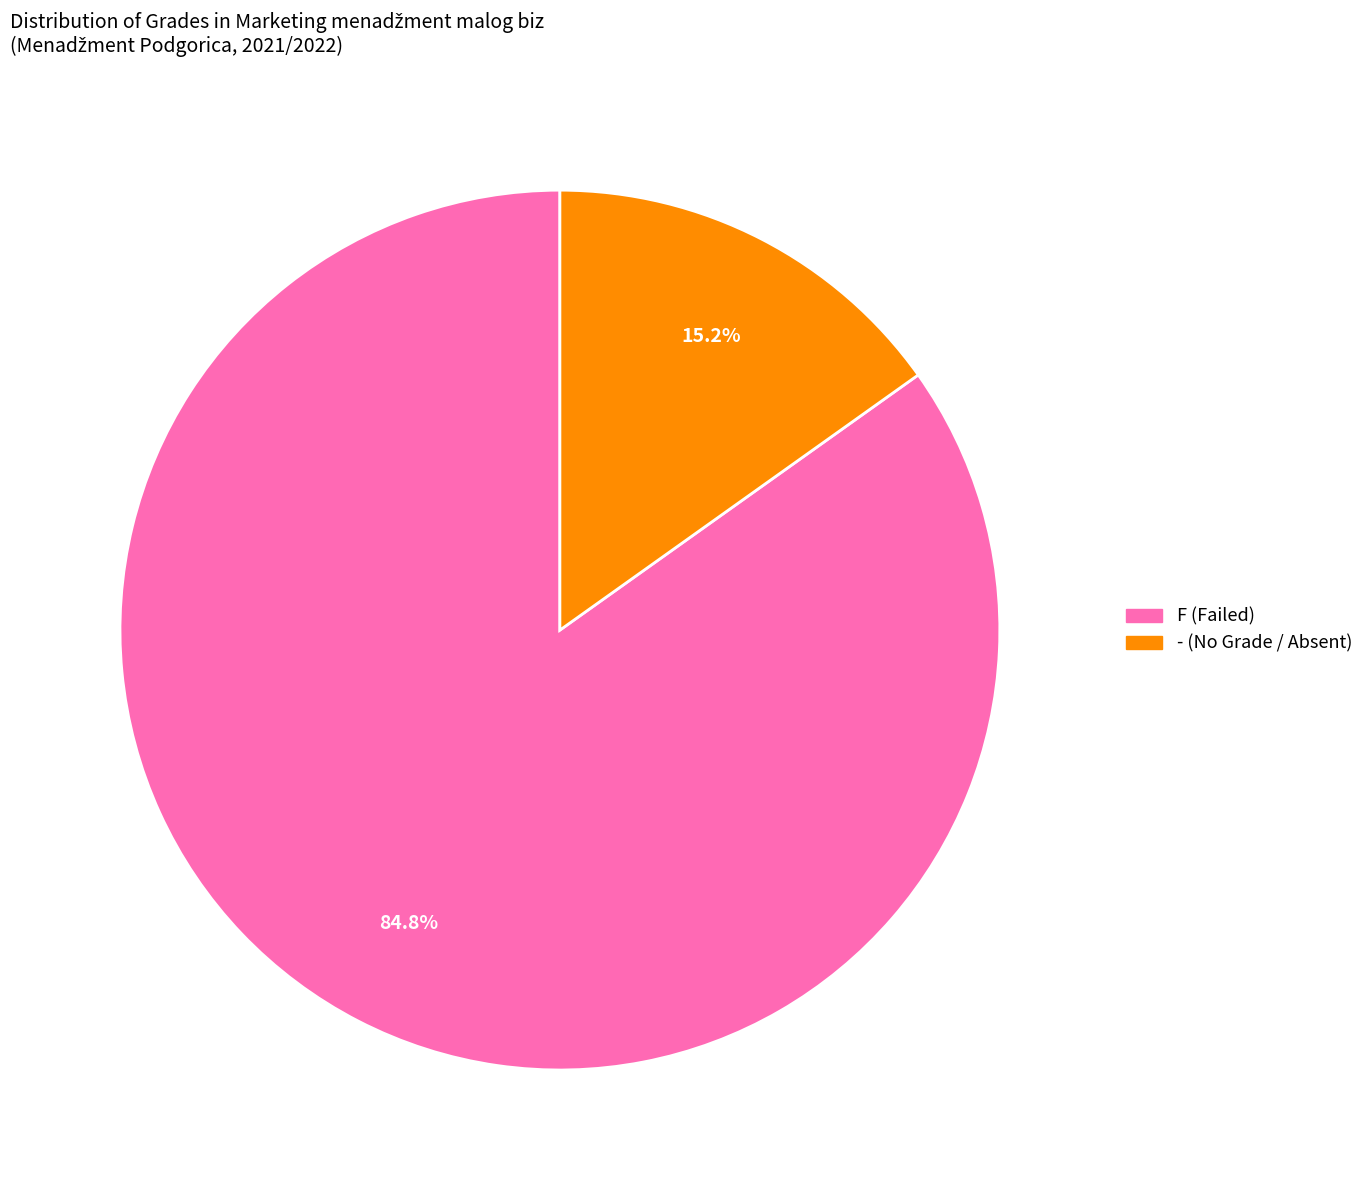

To the nearest percent, what portion does - represent?

15%